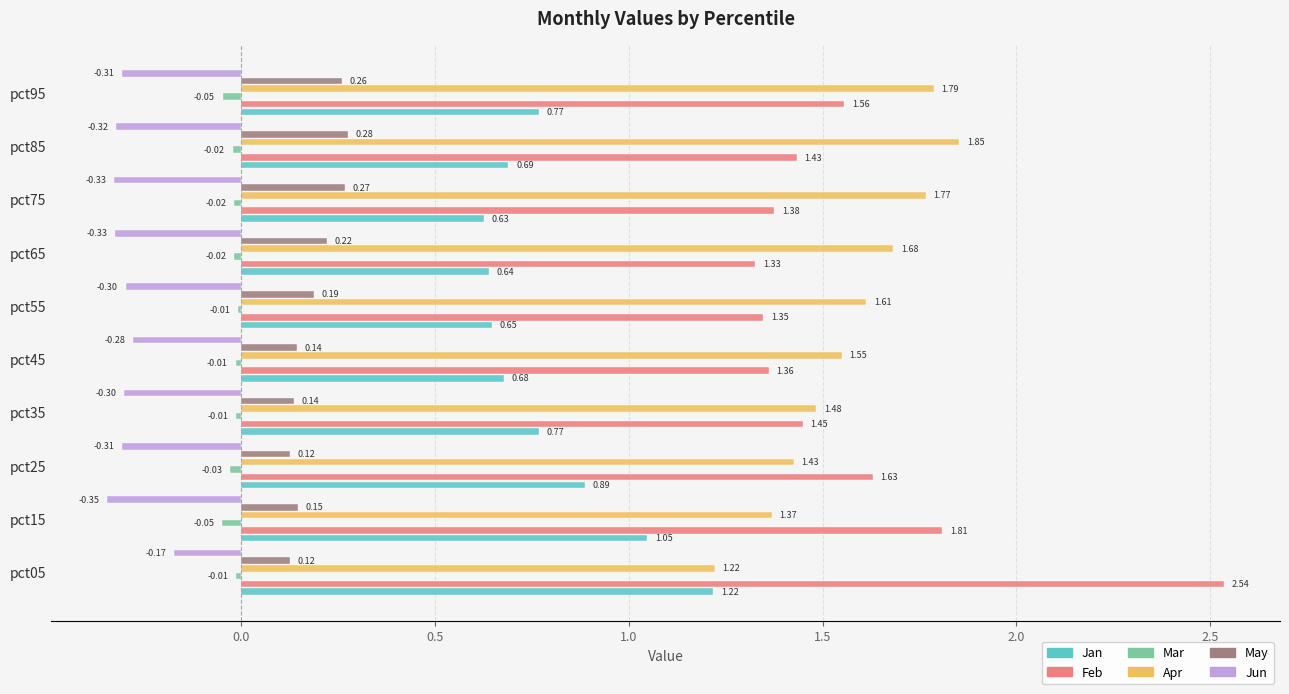

Which series changed the most between pct45 and pct85?

Apr